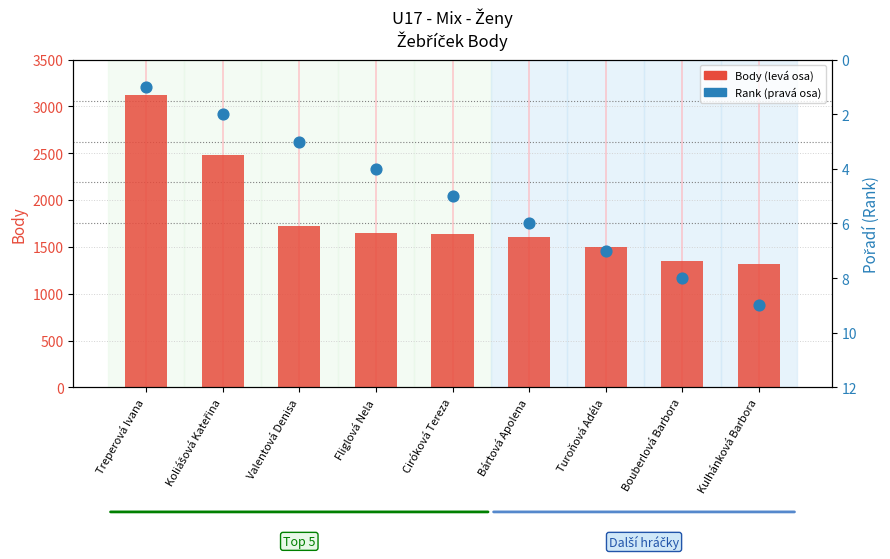

Which series has the largest total across all categories?

Body